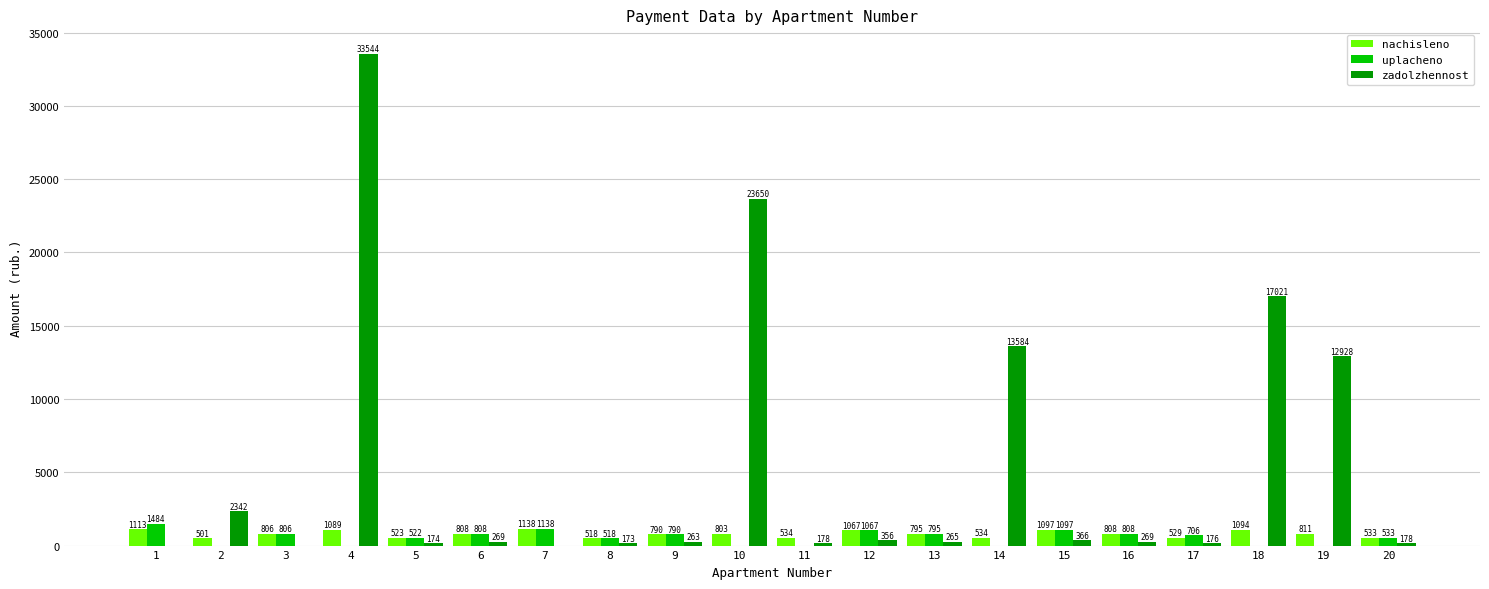

At which category is the sum across all series the highest?

4